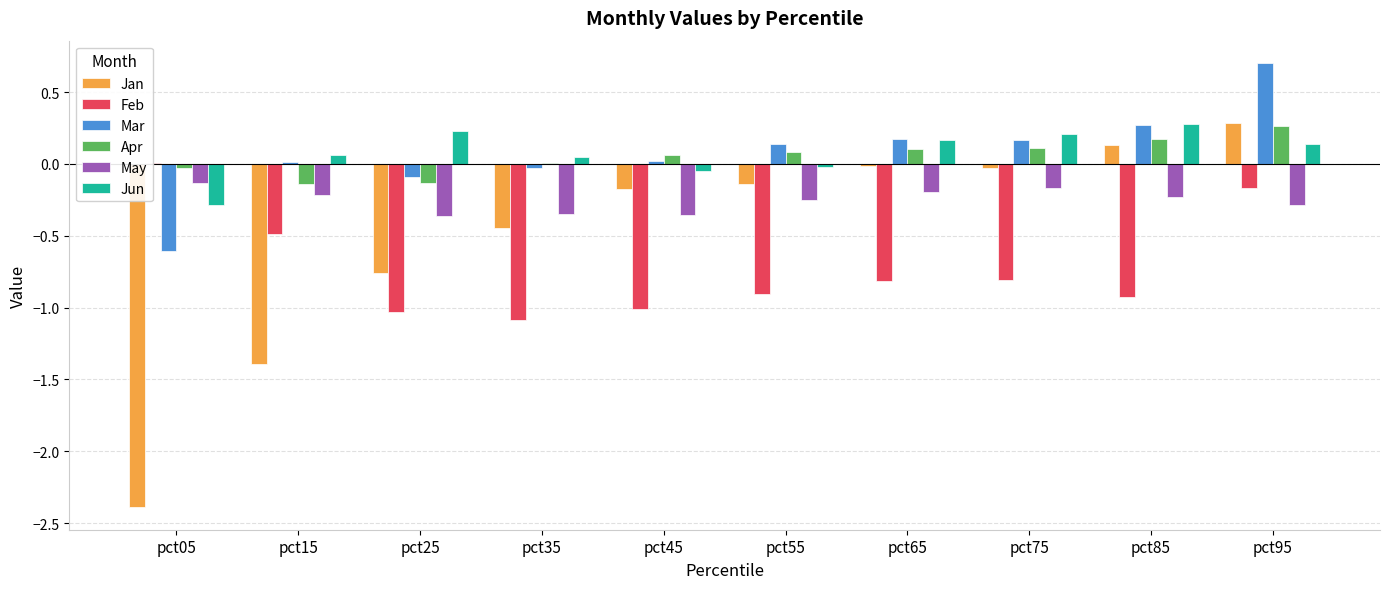

Which category has the highest value in the Jan series?

pct95